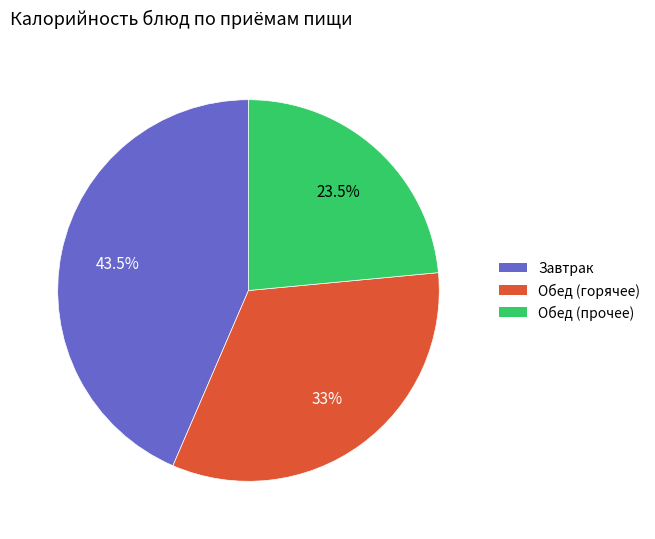

Does any single category account for the majority?

No